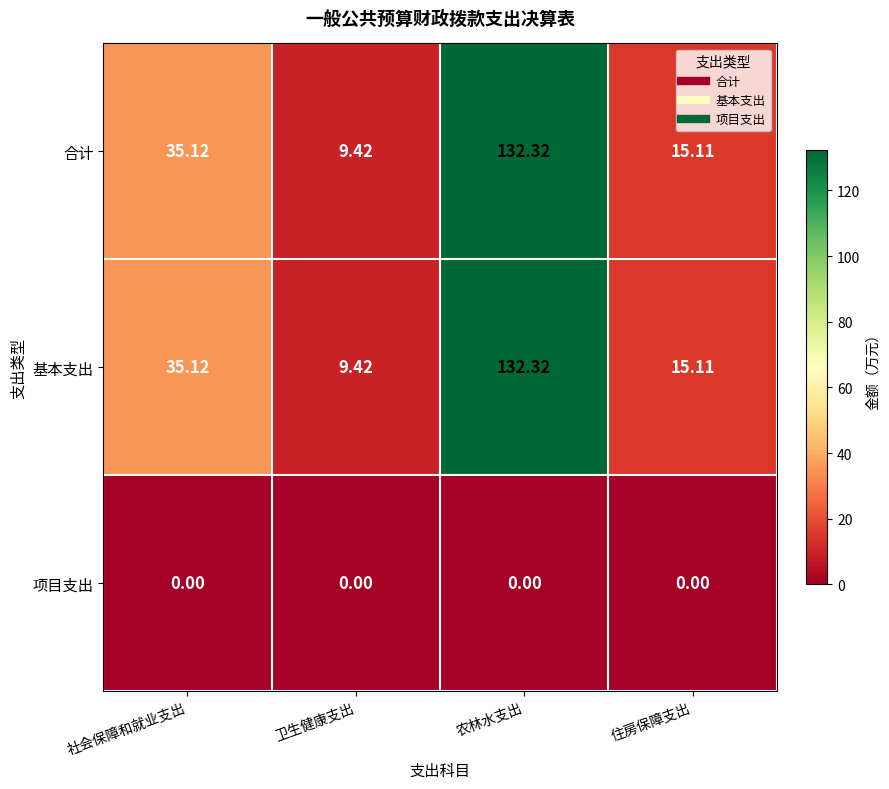

Where is 基本支出 nearest to the value 70?

社会保障和就业支出